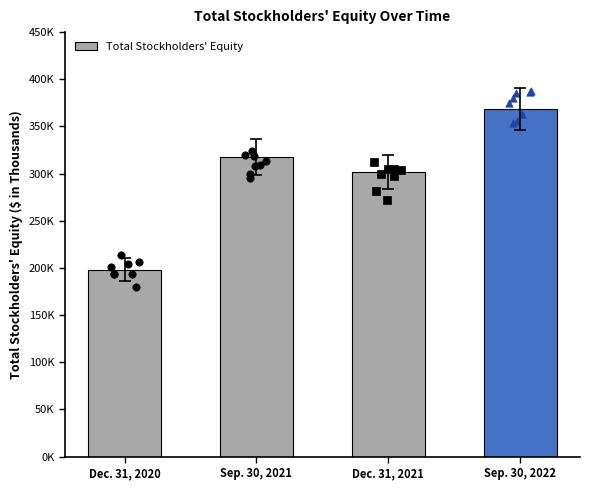

What is the ratio of the value at Sep. 30, 2022 to the value at Dec. 31, 2020?

1.9